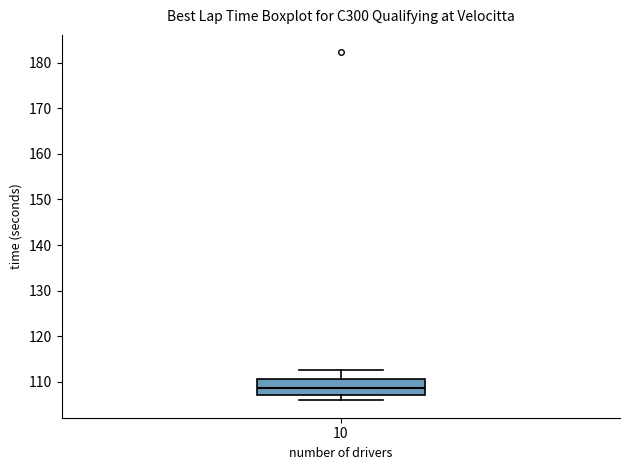

Transcribe this box plot: give where the median line is, the range the box spans, and where the two whiskers end, as read against the y-axis. The values are not printed on the chart, so give them approximately, as read against the axis.

median 109, box 107 to 111, whiskers 106 to 113